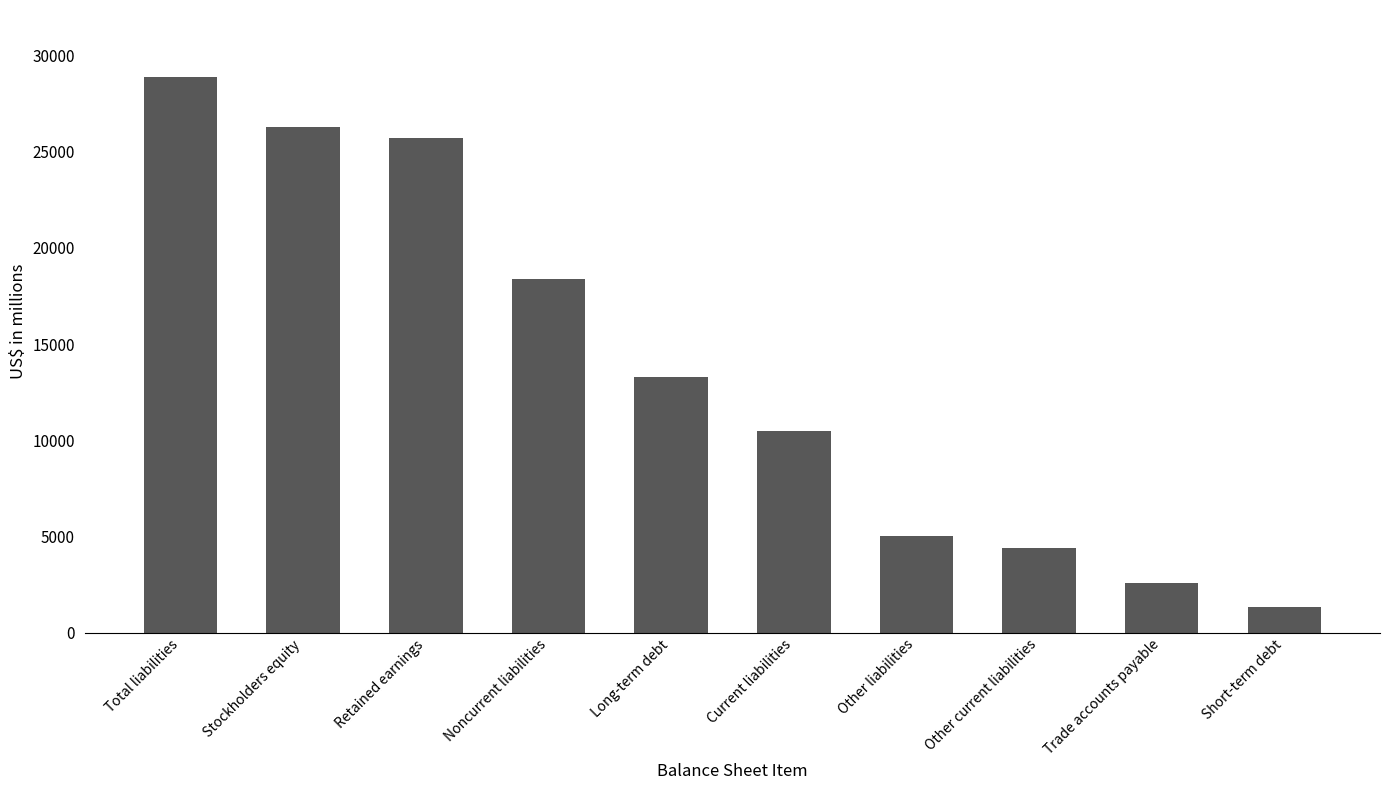

The chart shows a value of 10504 at Current liabilities. True or false?

True